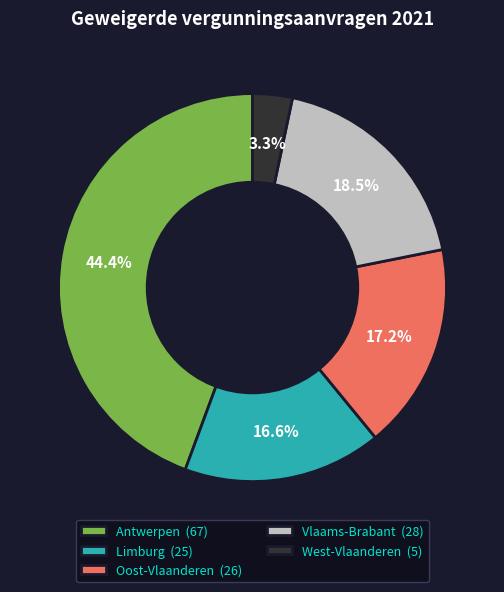

Between Oost-Vlaanderen and West-Vlaanderen, which is larger?

Oost-Vlaanderen